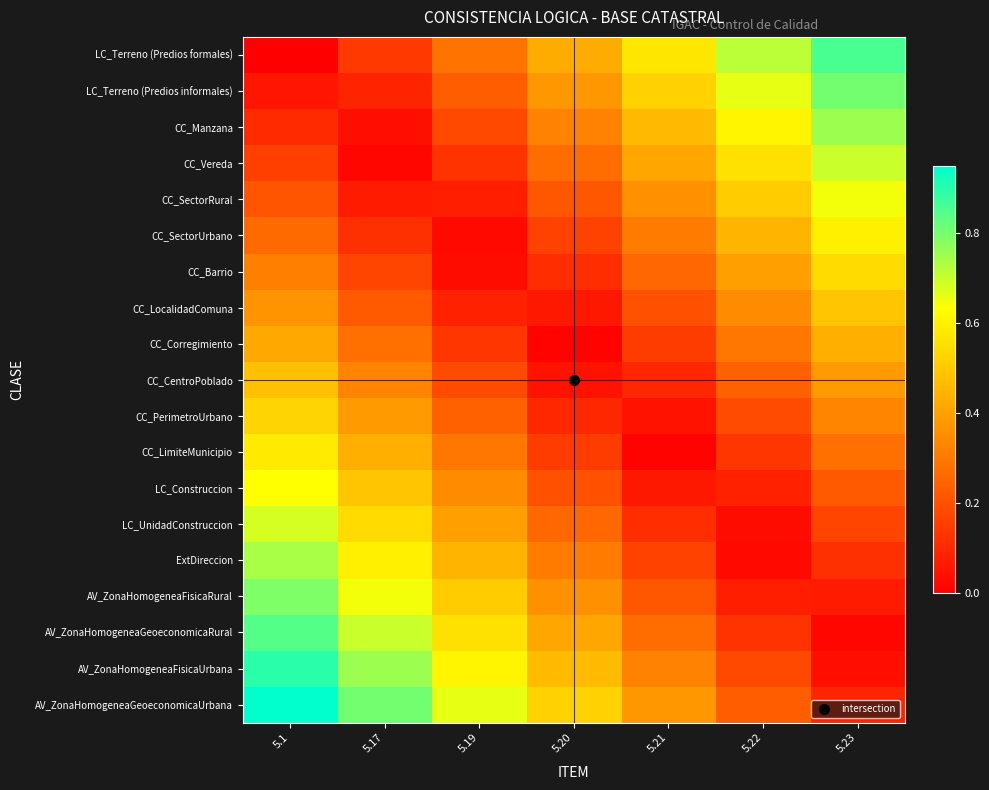

What is the maximum value shown in the chart?

0.9